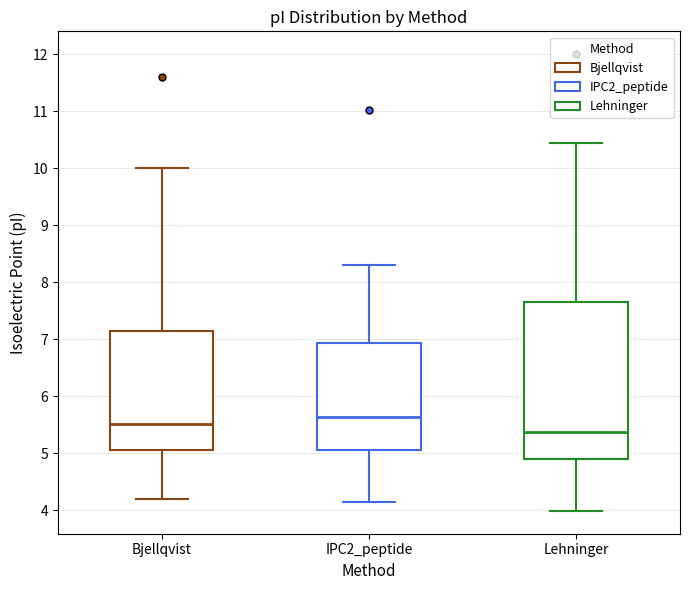

Which box has the lowest median line?

Lehninger